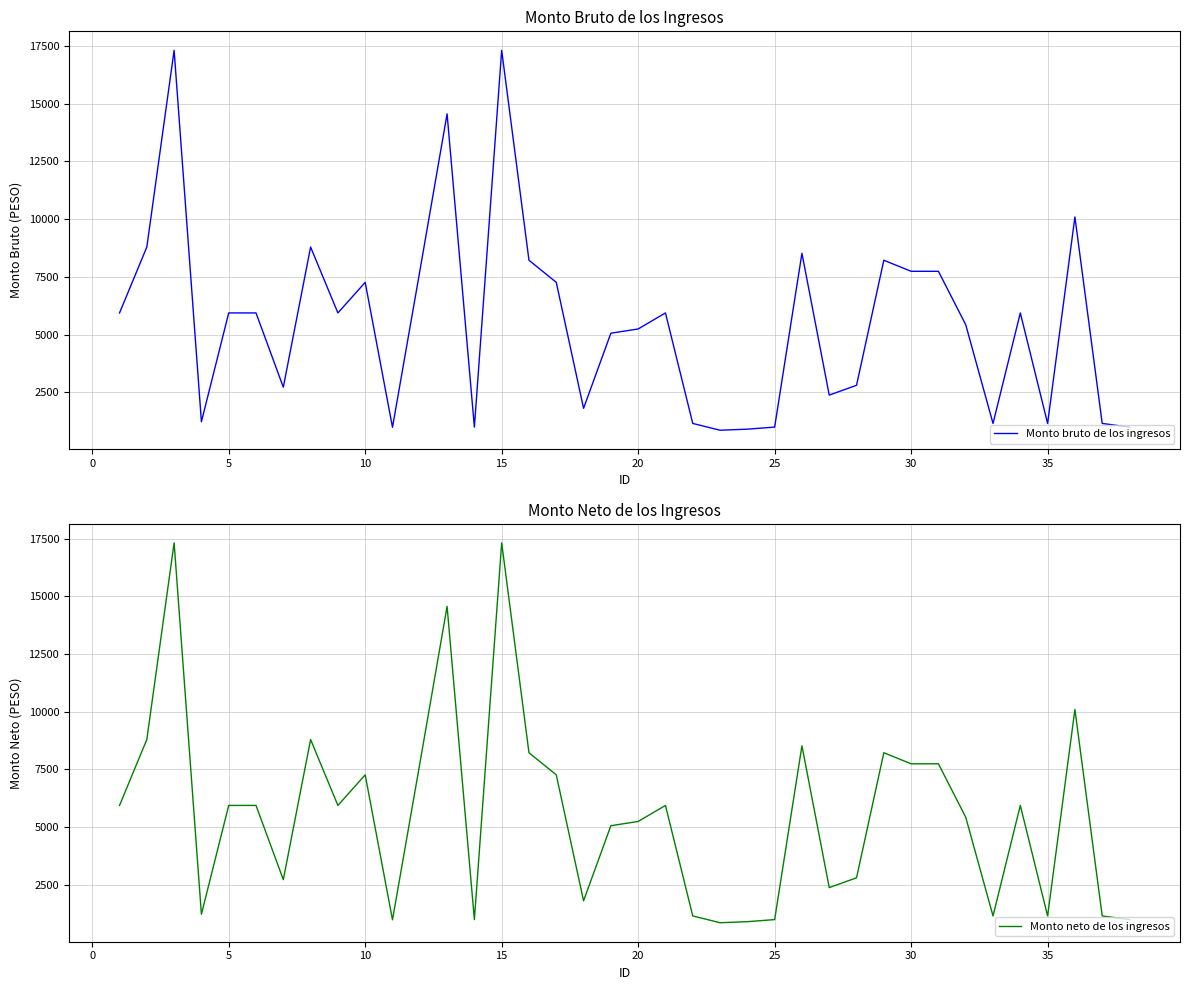

What are all the series names shown in the legend?

Monto bruto de los ingresos, Monto neto de los ingresos